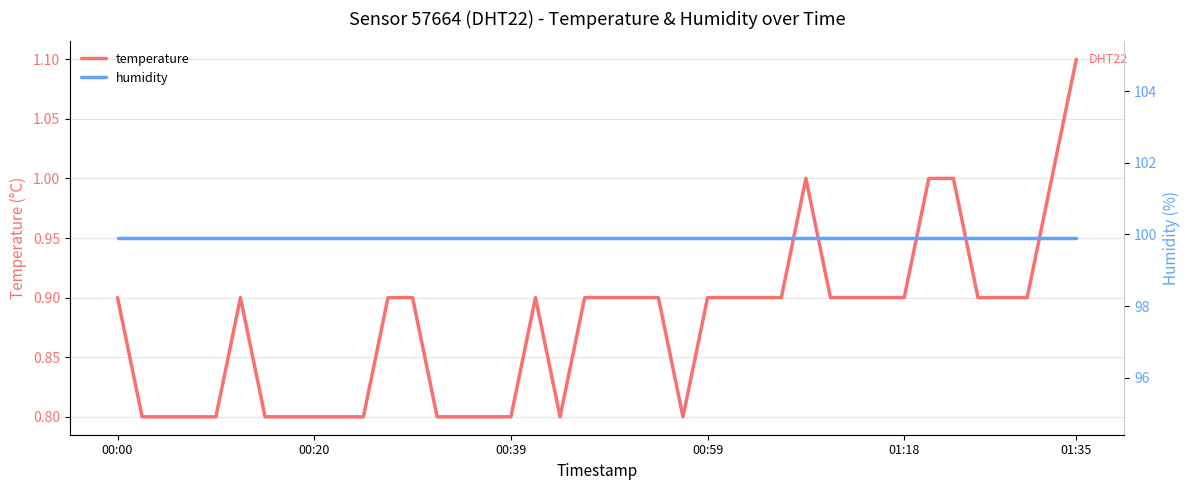

Which series has the largest range (max minus min)?

temperature